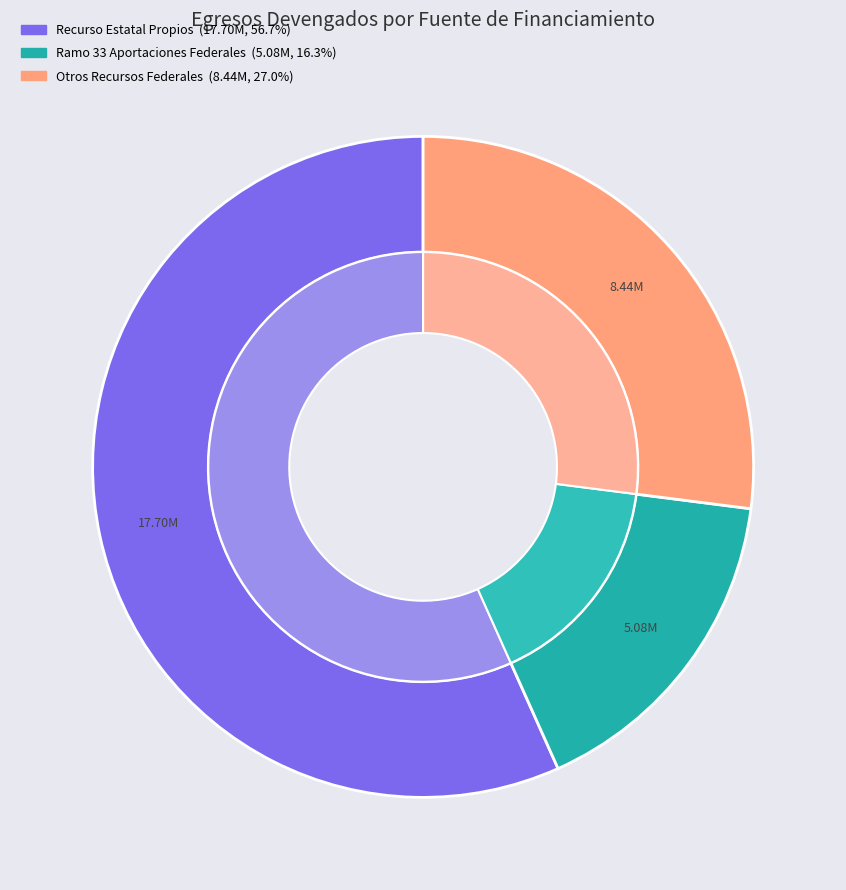

Is it true that Ramo 33 Aportaciones Federales is 16% of the pie?

True